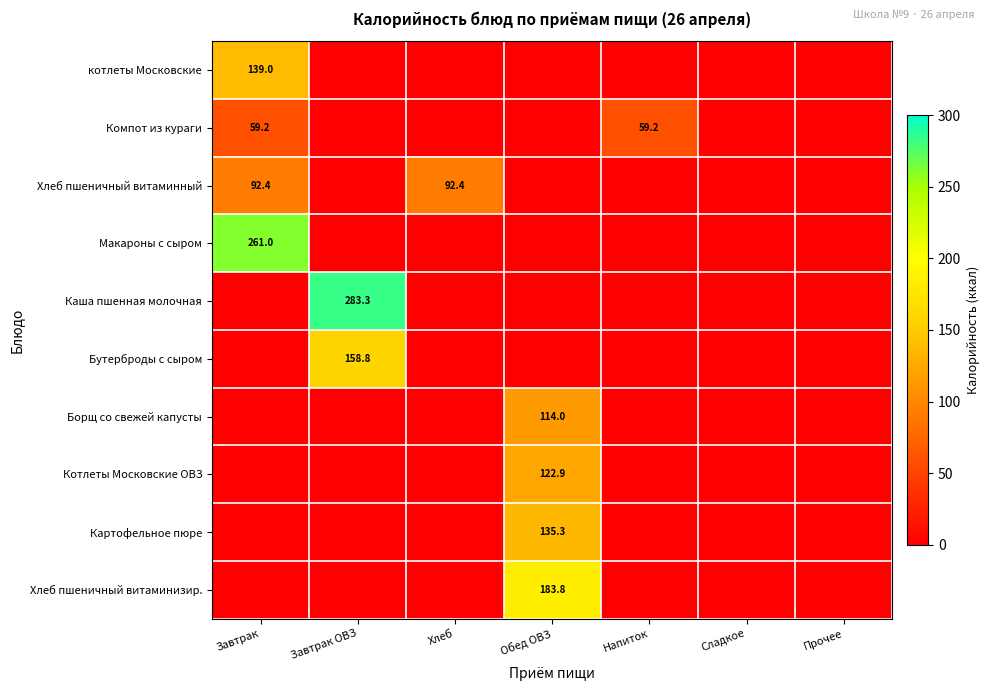

The Хлеб пшеничный витаминный series shows 92.4 at Хлеб. True or false?

True